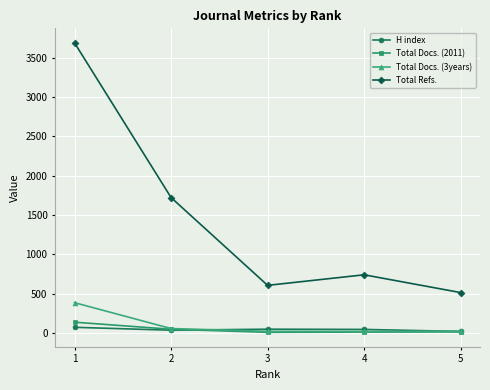

Which series has the largest total across all categories?

Total Refs.